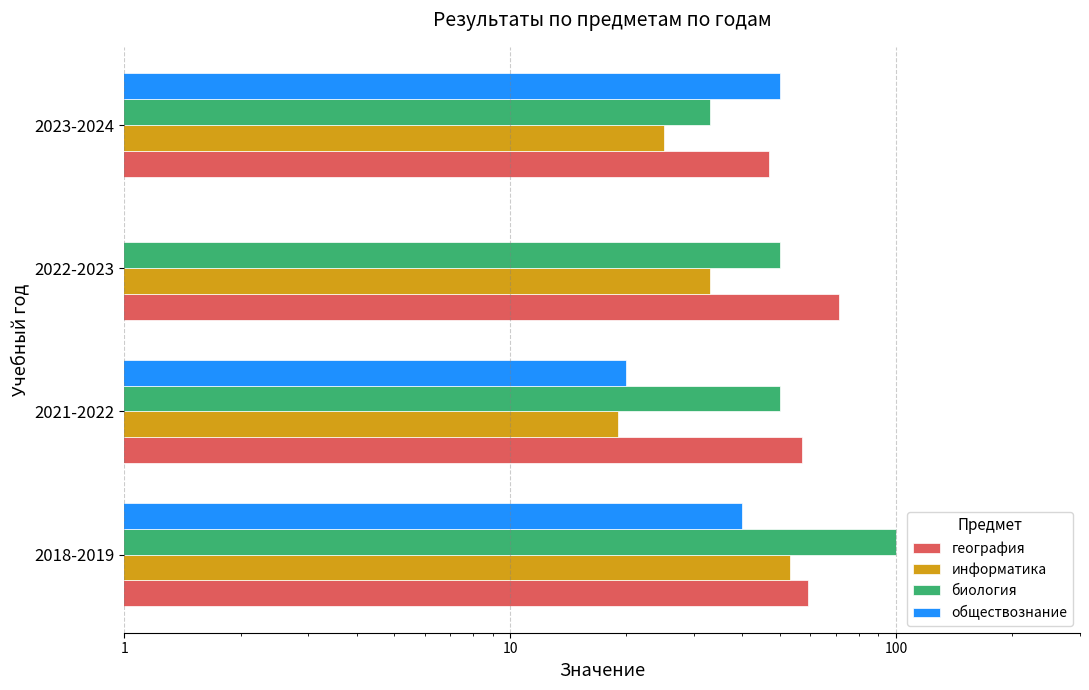

What is the difference between the информатика values at 2021-2022 and 2022-2023?

14